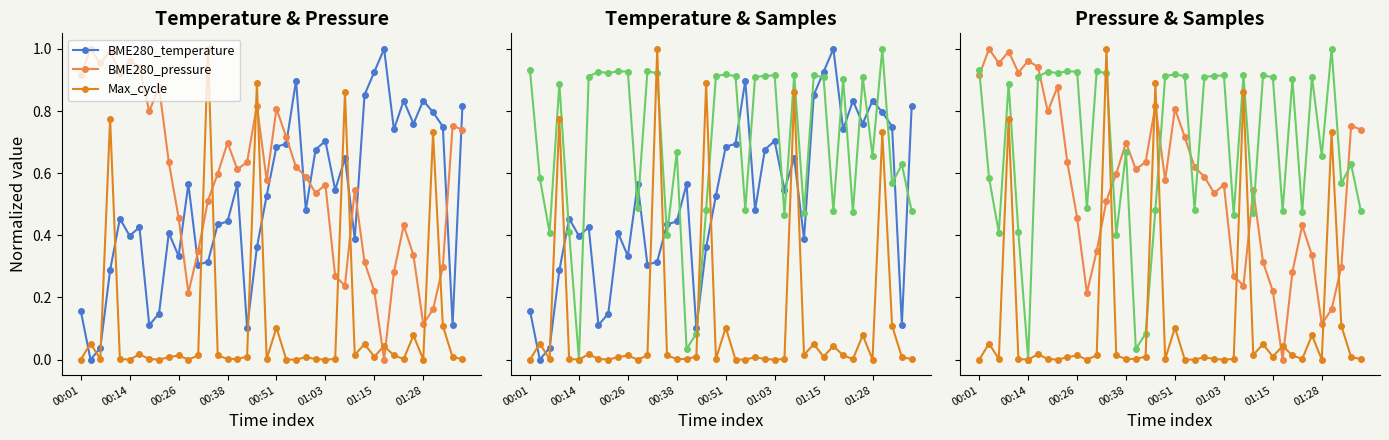

What is the average value of the Samples series?

0.7